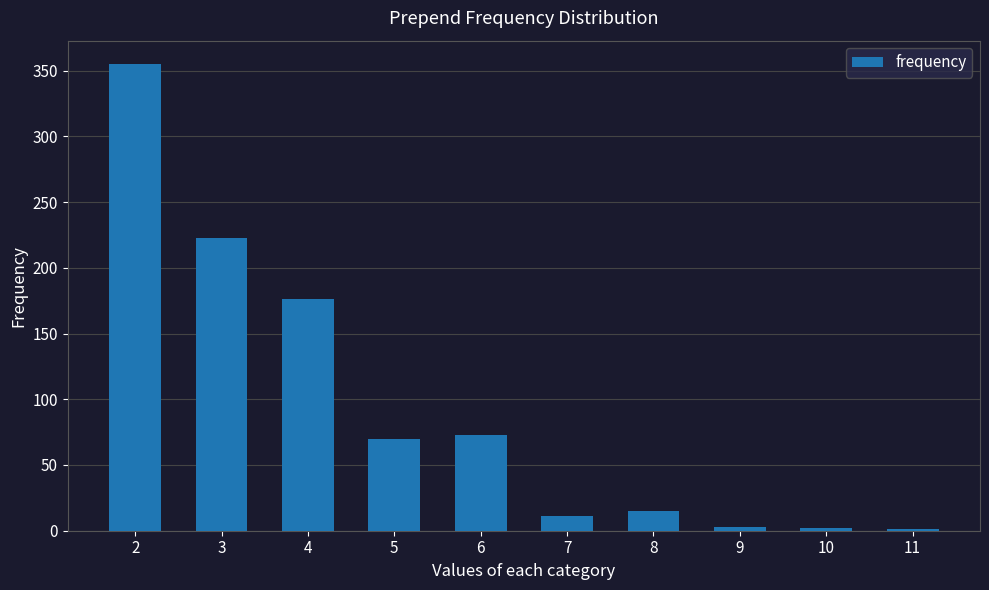

What is the average value?

93